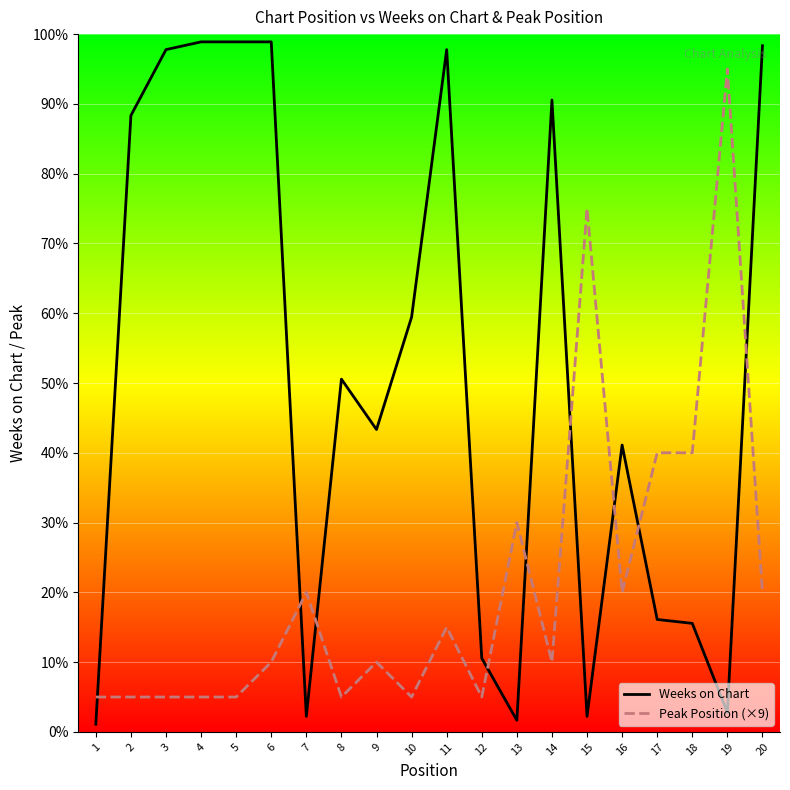

How many intersections are there between Peak Position (×9) and Weeks on Chart?

9